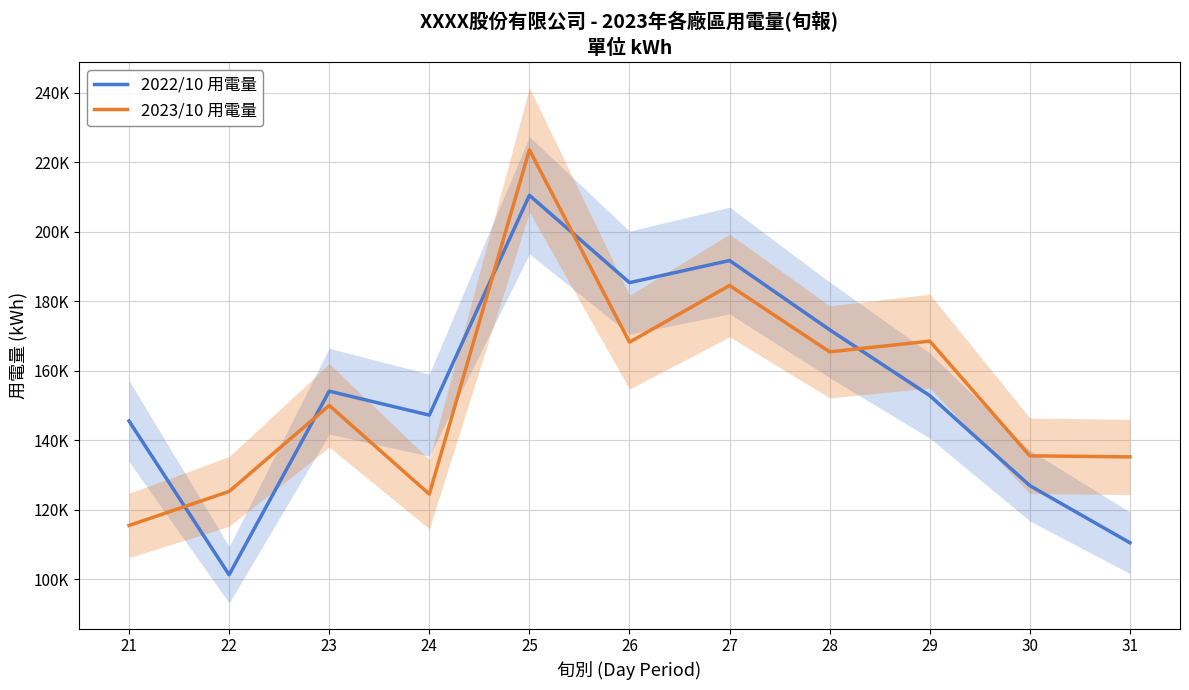

True or false: 2022/10 用電量 has more than 1 interior local peaks.

True